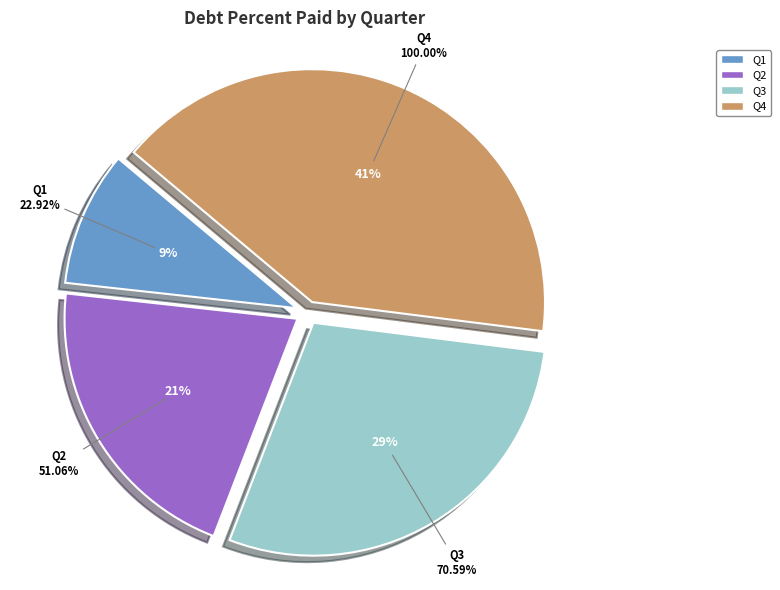

What percentage is NOT represented by Q1?

90.6%